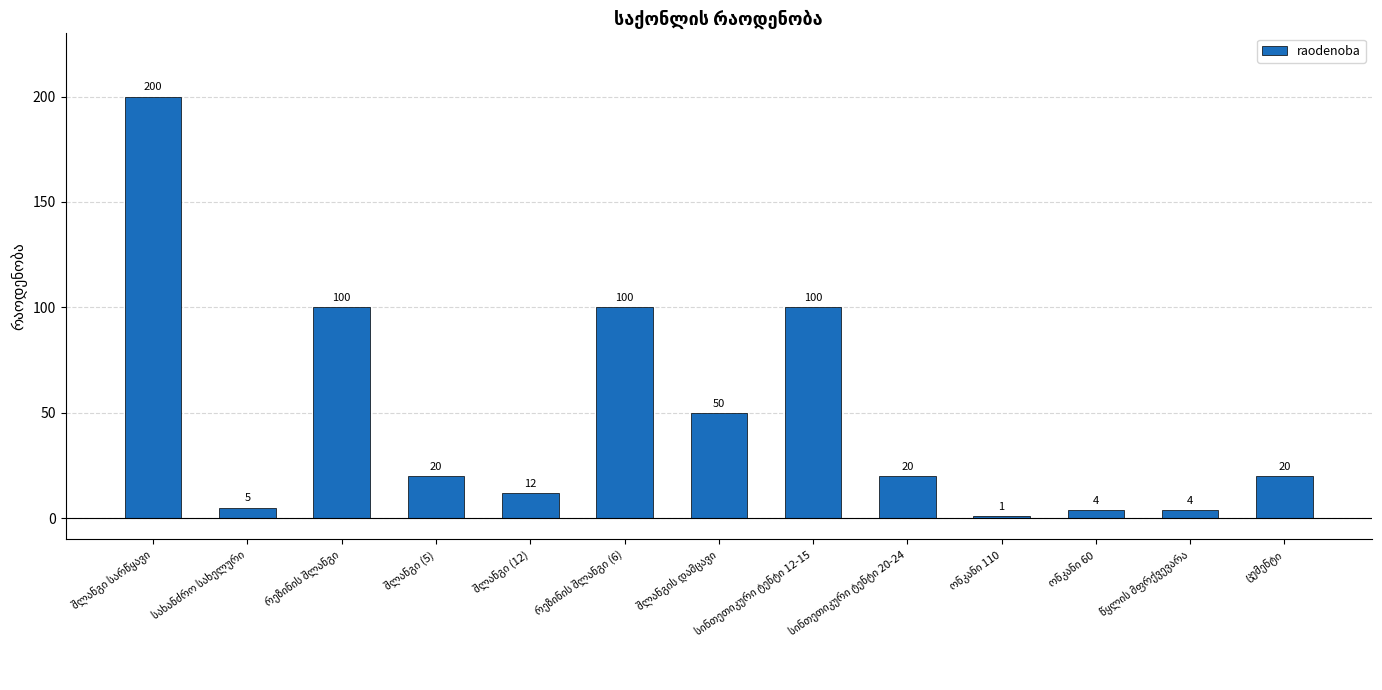

What is the average value?

49